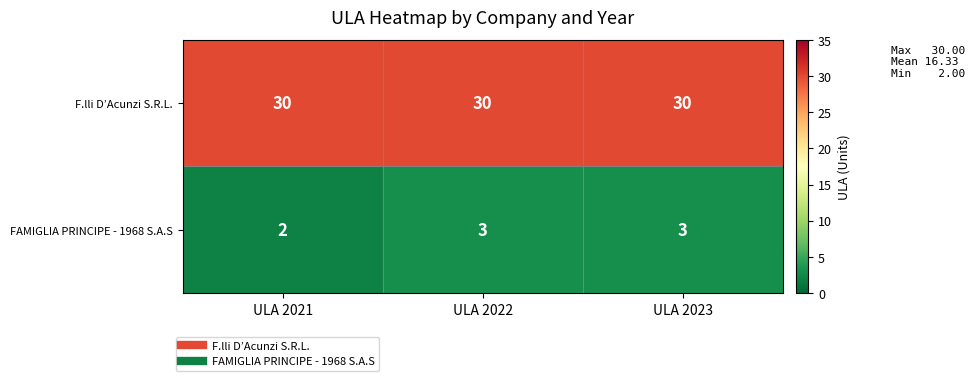

List the series in order of their overall mean, lowest first.

FAMIGLIA PRINCIPE - 1968 S.A.S, F.lli D’Acunzi S.R.L.